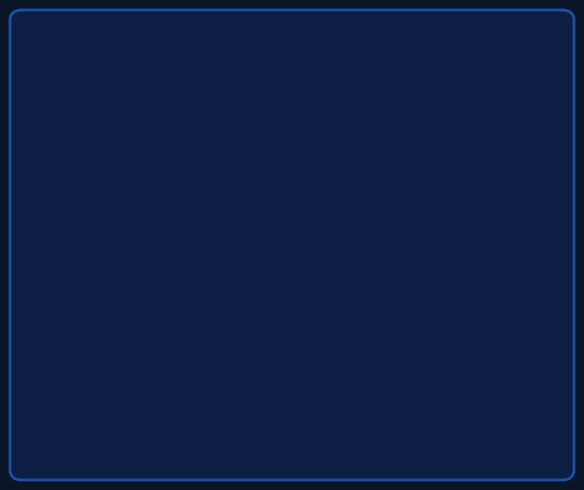

Which category has the biggest portion of the pie?

Salem